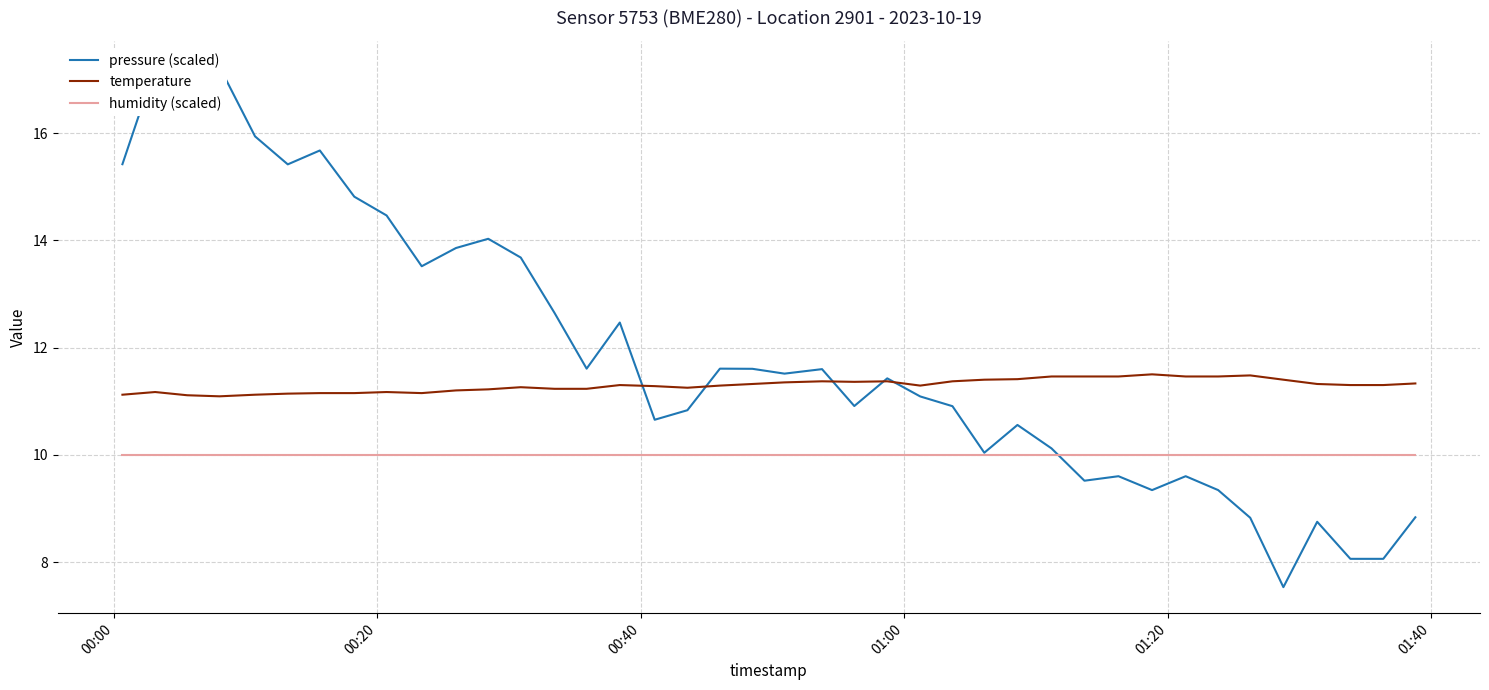

True or false: humidity (scaled) has a value of 16.1 at 32.

False